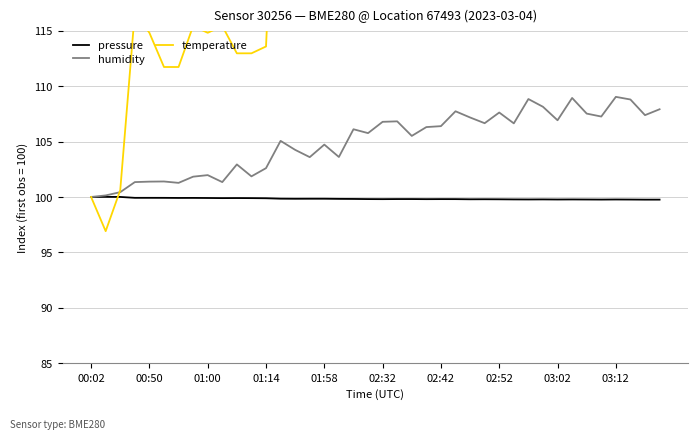

Rank the series at 03:02 from lowest to highest value.

pressure, humidity, temperature